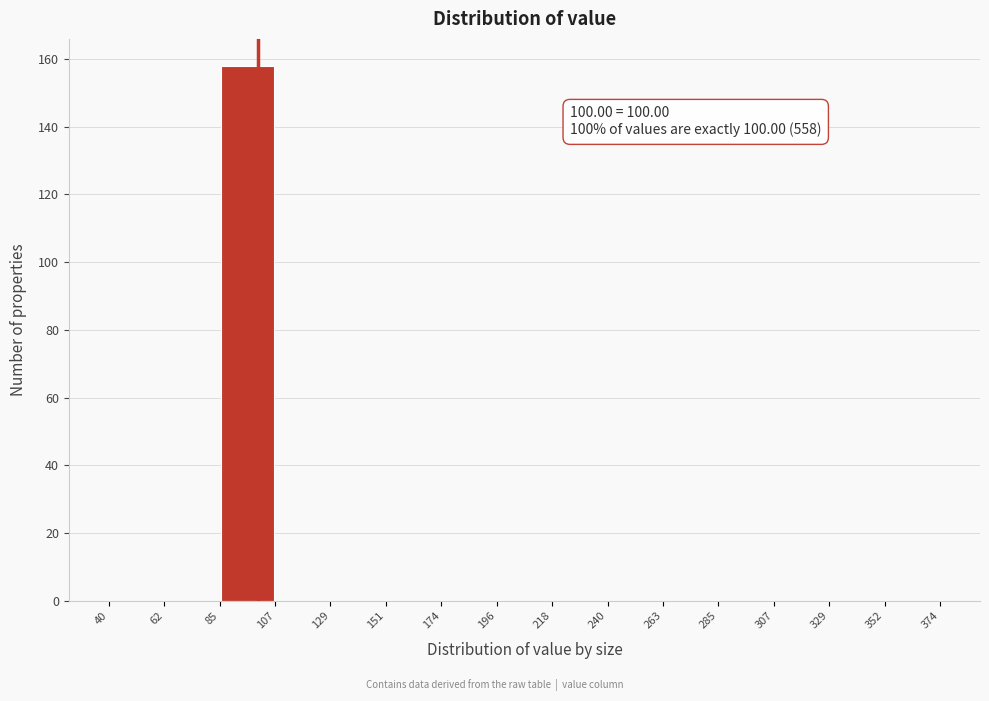

Which range on the x-axis has the tallest bar?

85 to 107